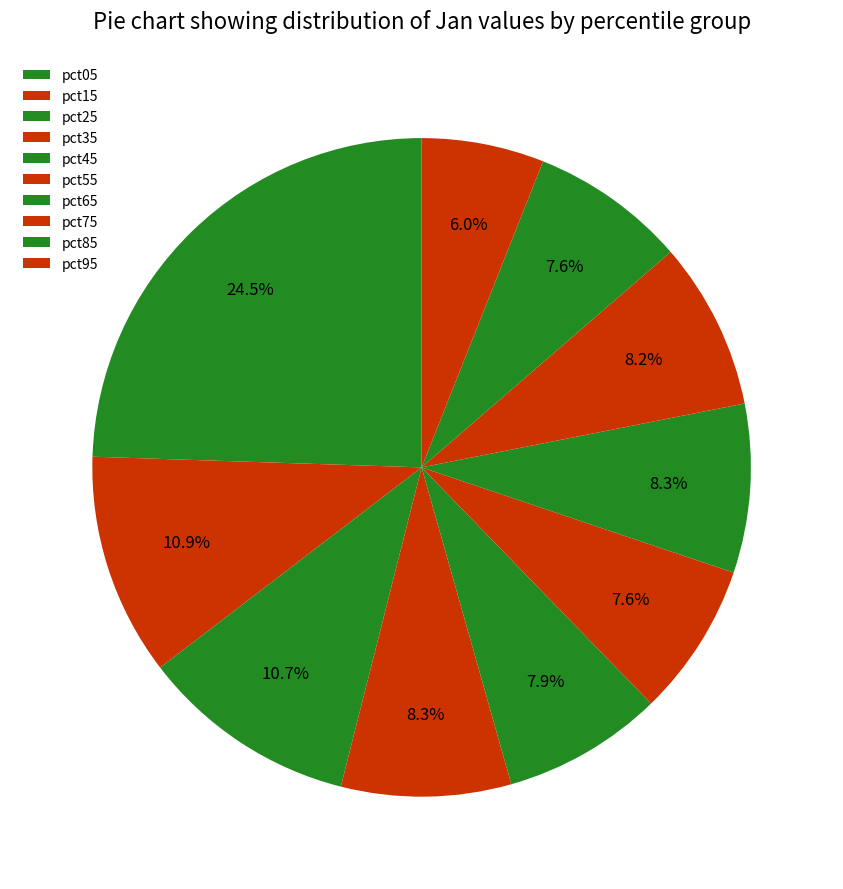

Is it true that pct15 is 11% of the pie?

True